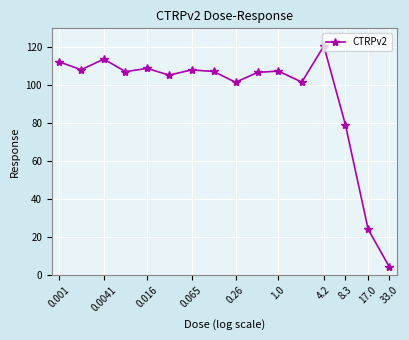

What is the difference between the maximum and minimum values?

116.2